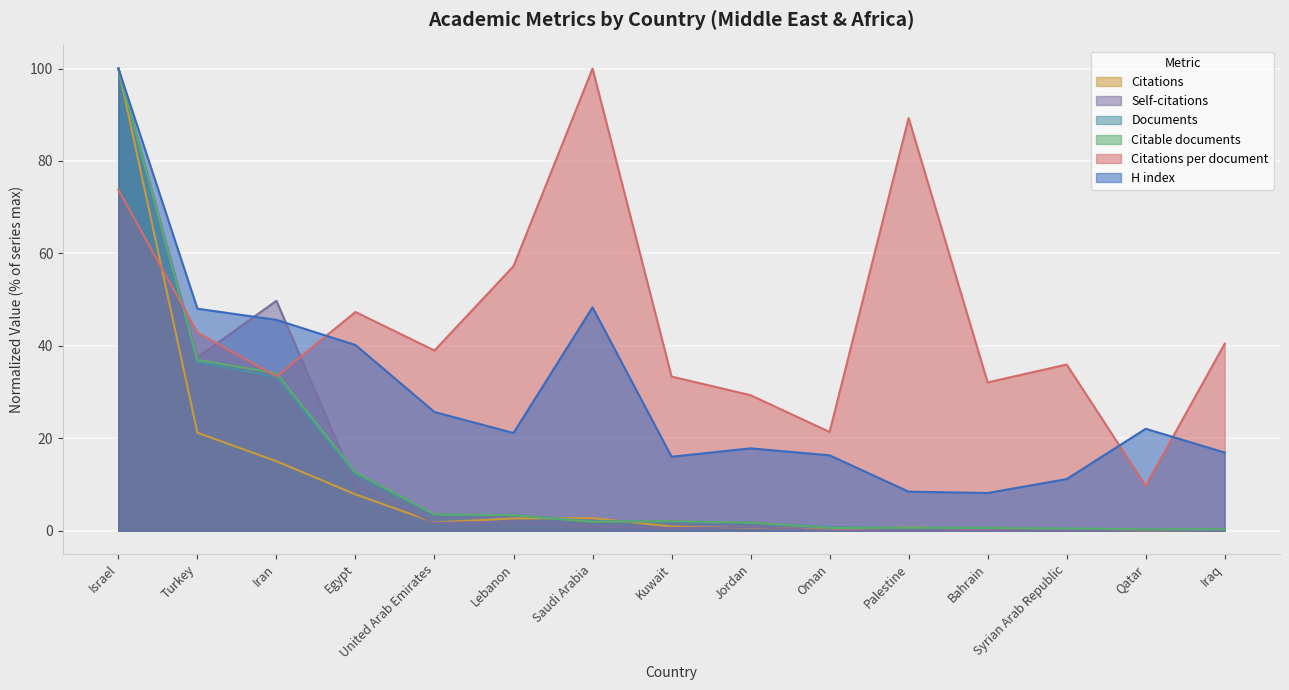

Which series has the largest range (max minus min)?

Citations